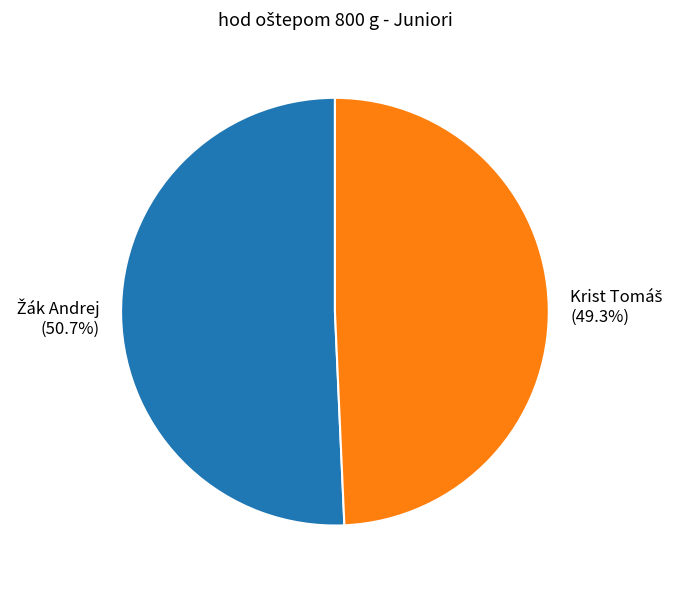

Is there a majority slice in this chart?

Yes